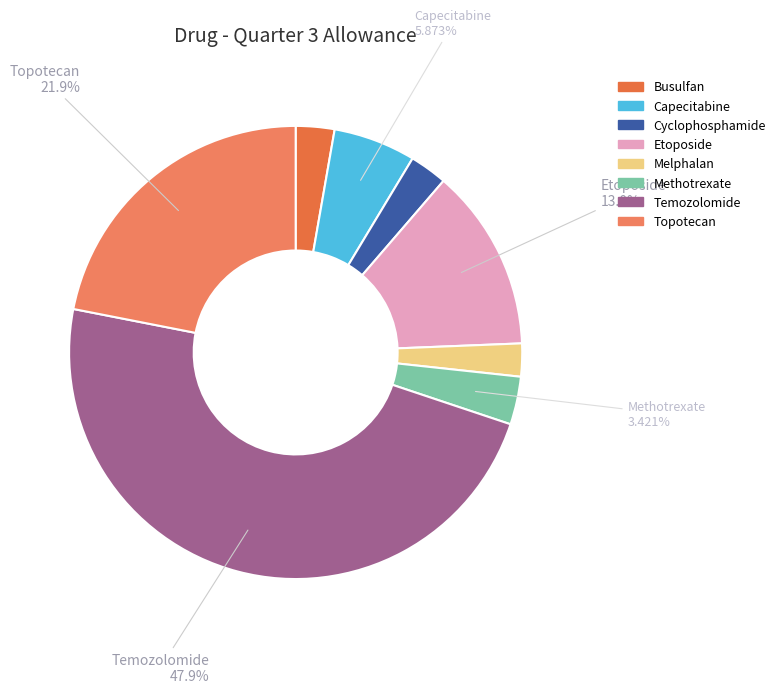

To the nearest percent, what percentage of the pie is Methotrexate?

3%